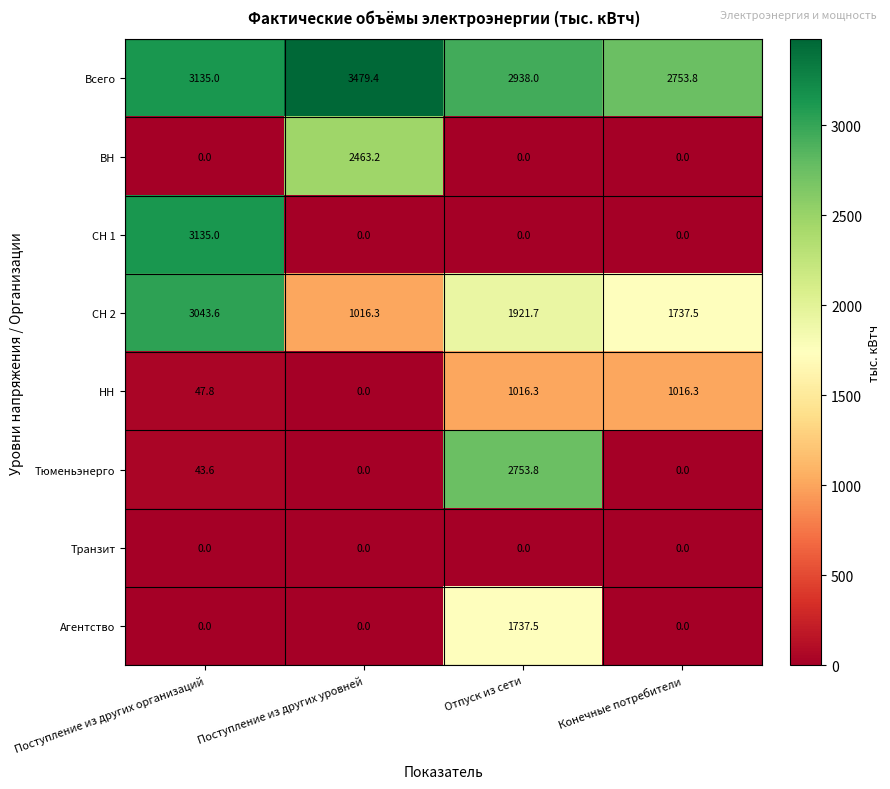

The value of СН 2 at Конечные потребители is 1737.5. True or false?

True